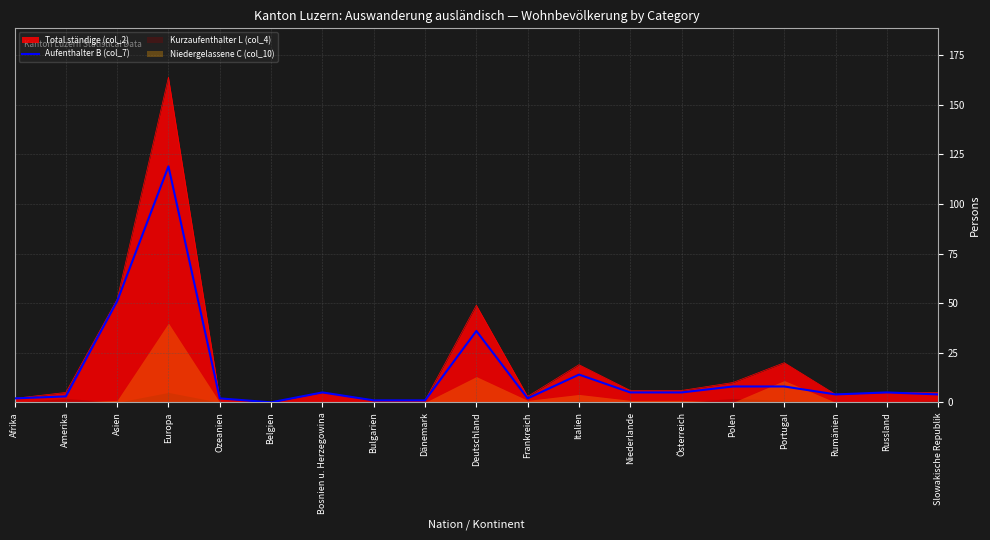

How many lines are shown in the chart?

1